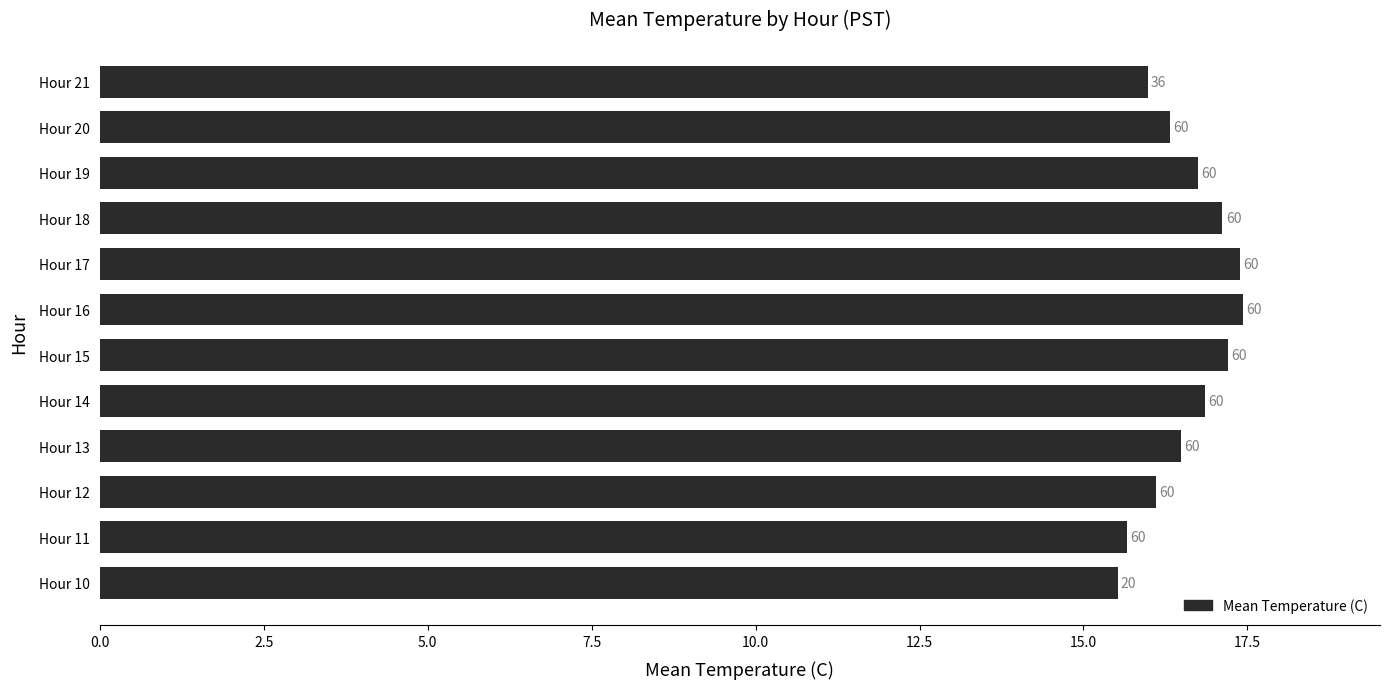

What is the difference between the second highest and minimum values?

1.9